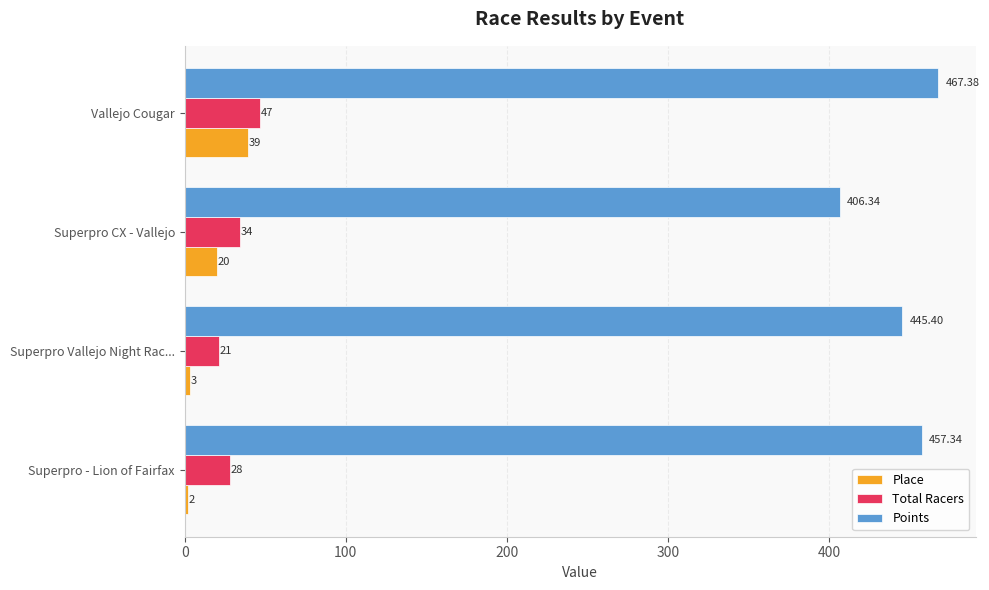

What is the difference between the Total Racers values at Superpro Vallejo Night Rac... and Superpro - Lion of Fairfax?

7.0